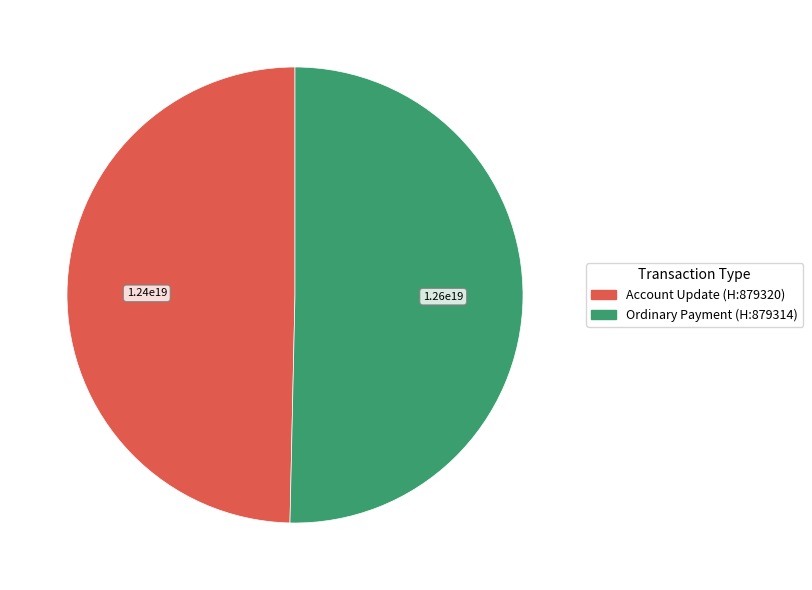

Is there a majority slice in this chart?

Yes